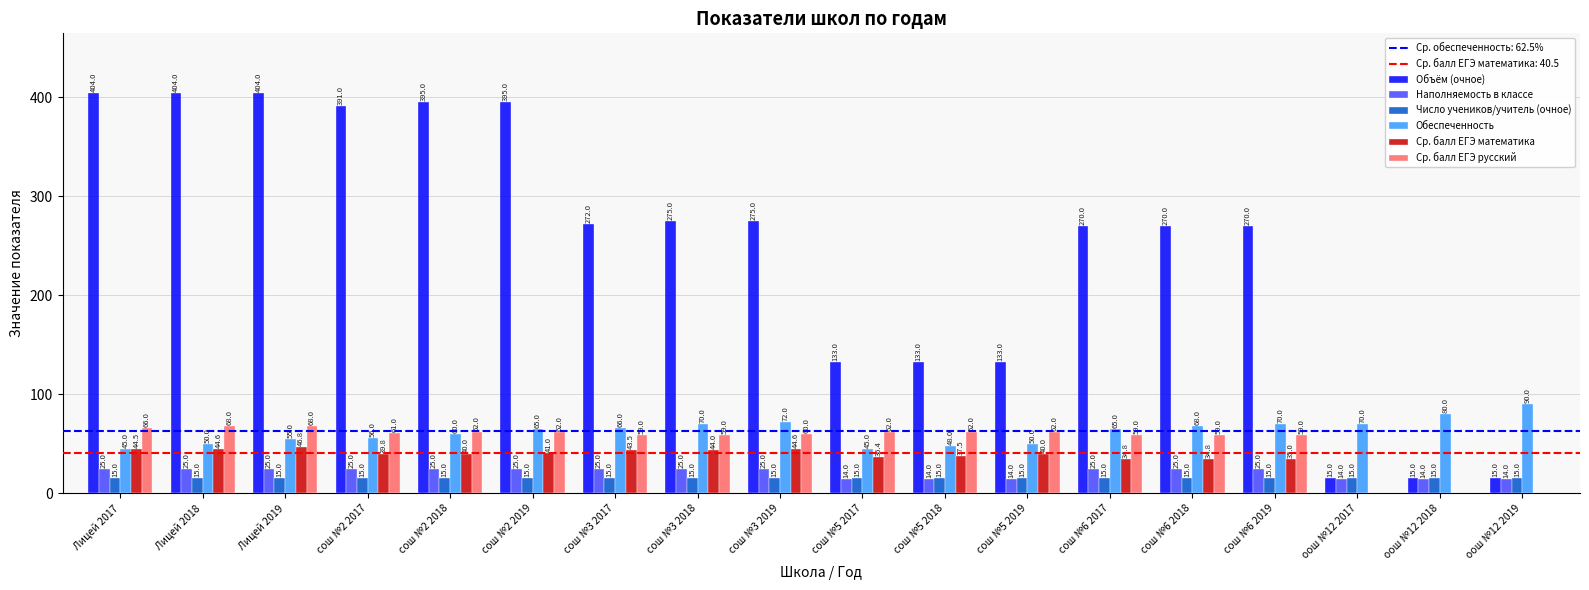

How many categories are shown in the chart?

18